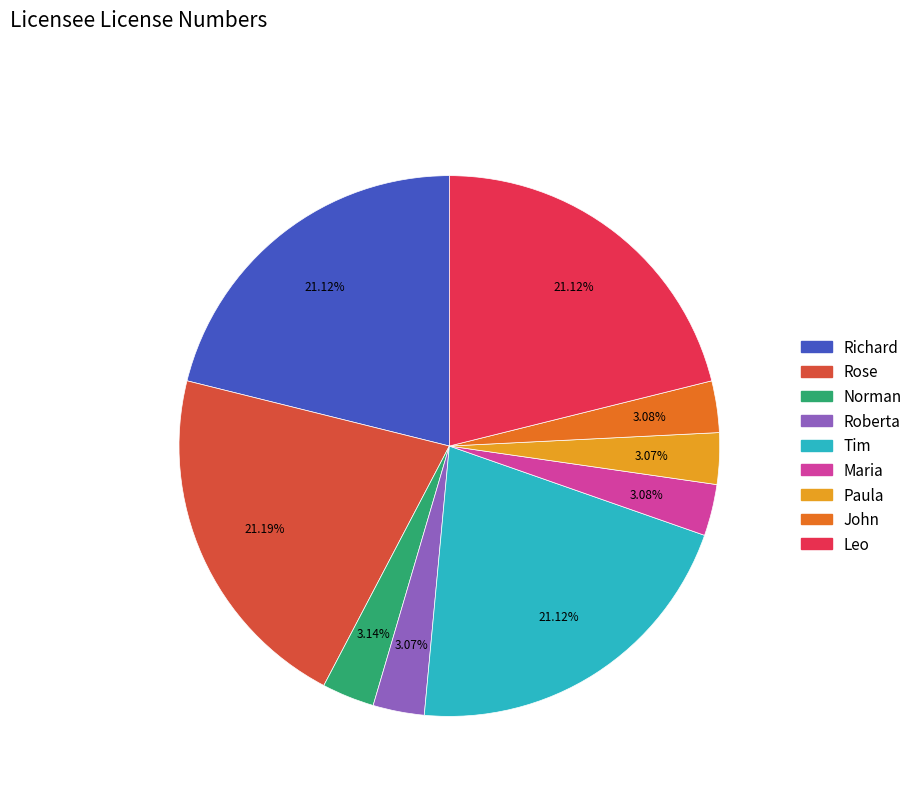

What is the ratio of the value at John to the value at Richard?

0.1